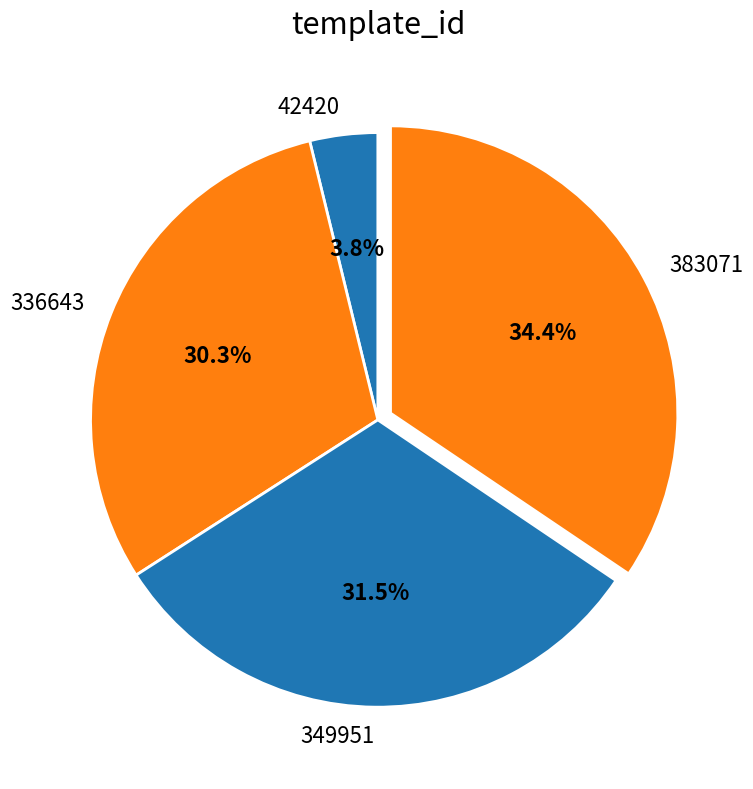

Which category has the biggest portion of the pie?

383071